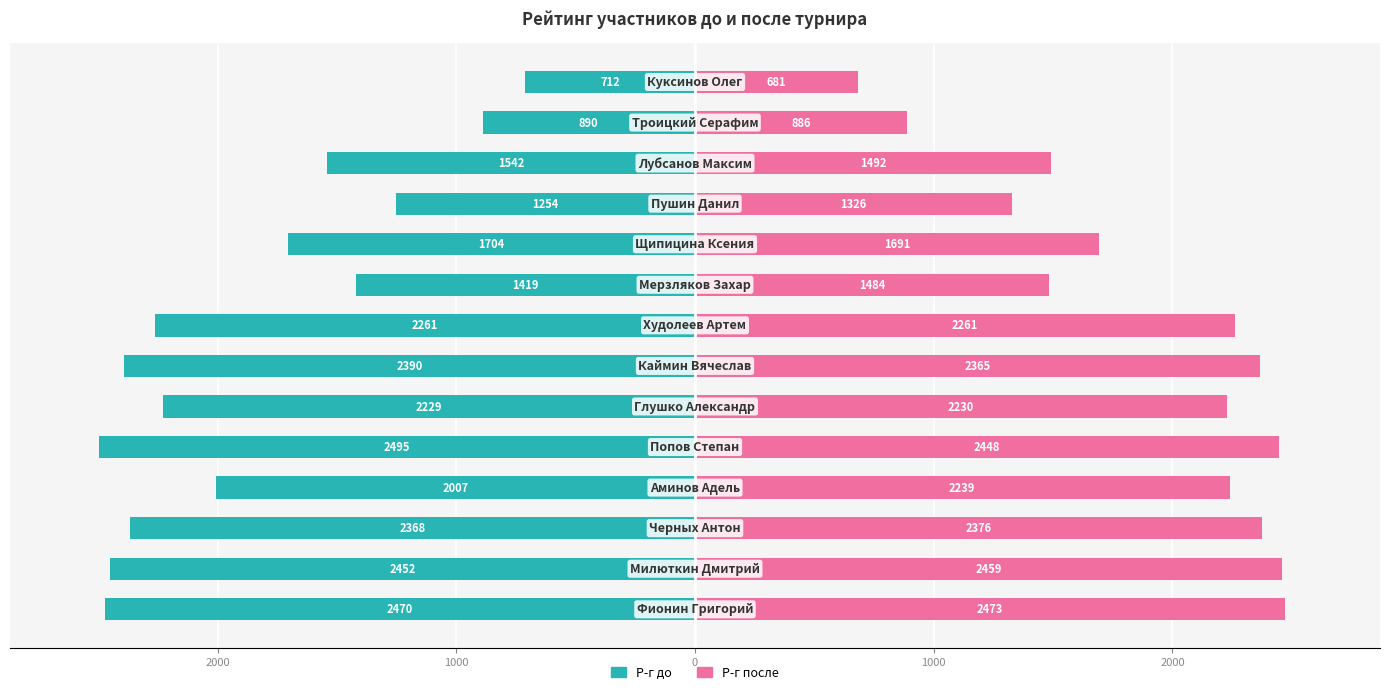

What is the maximum value for Р-г после?

2473